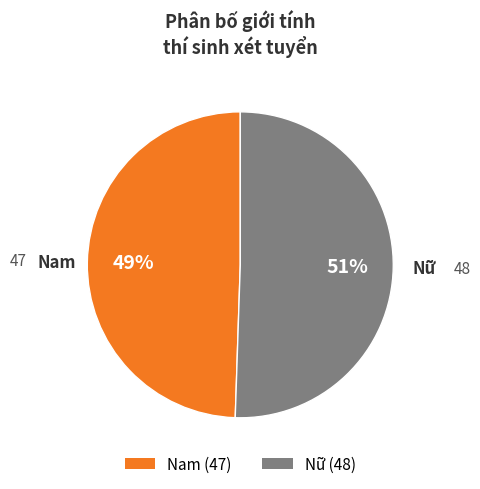

Count the number of slices in the pie.

2